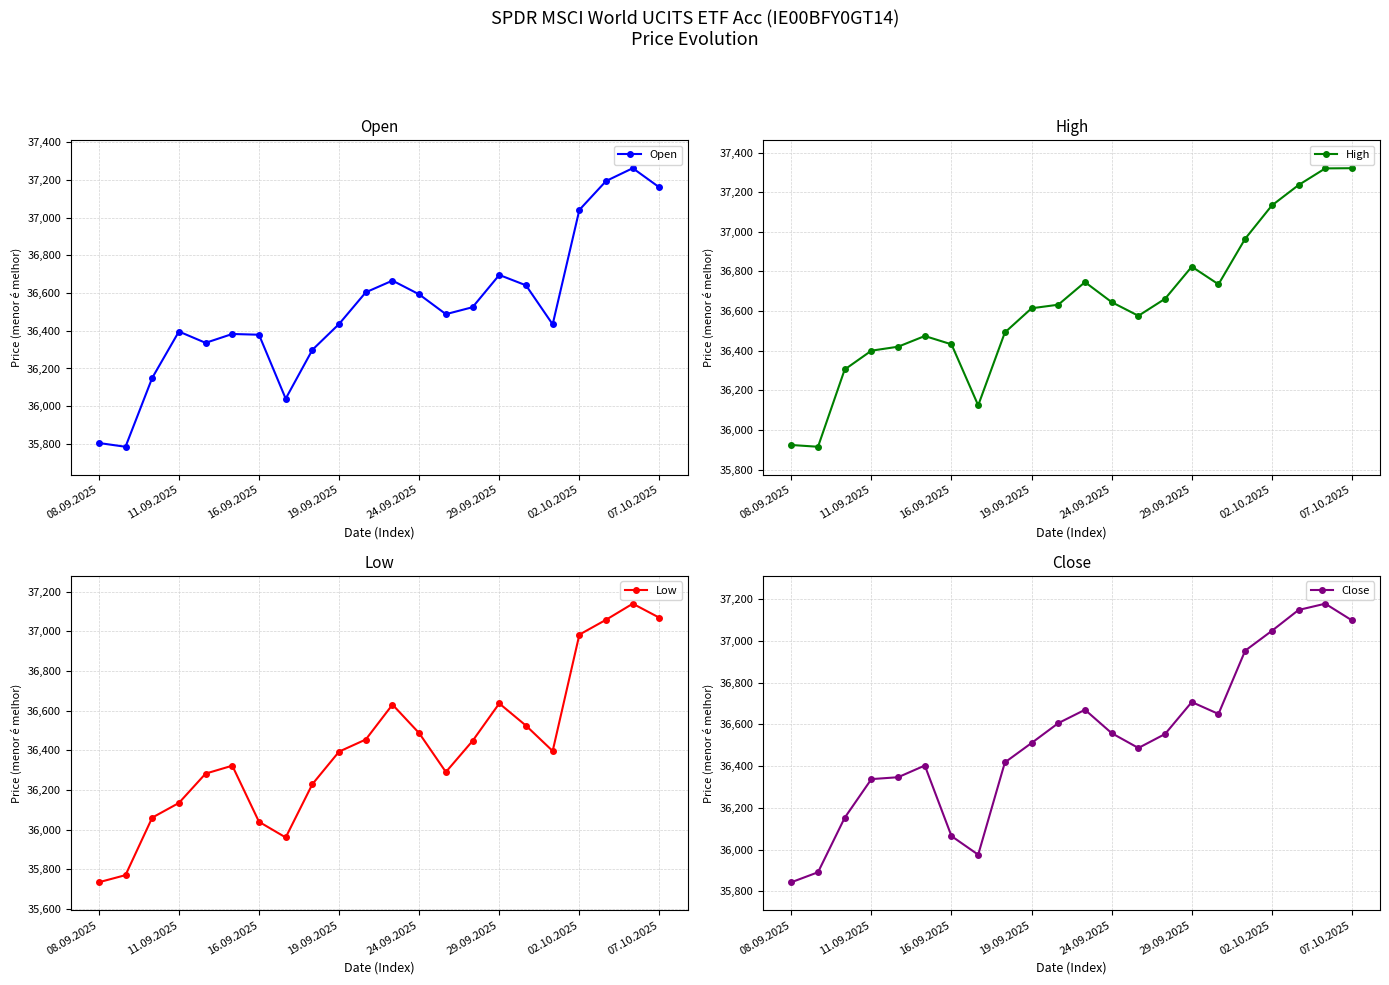

True or false: Close and Open intersect in this chart.

True